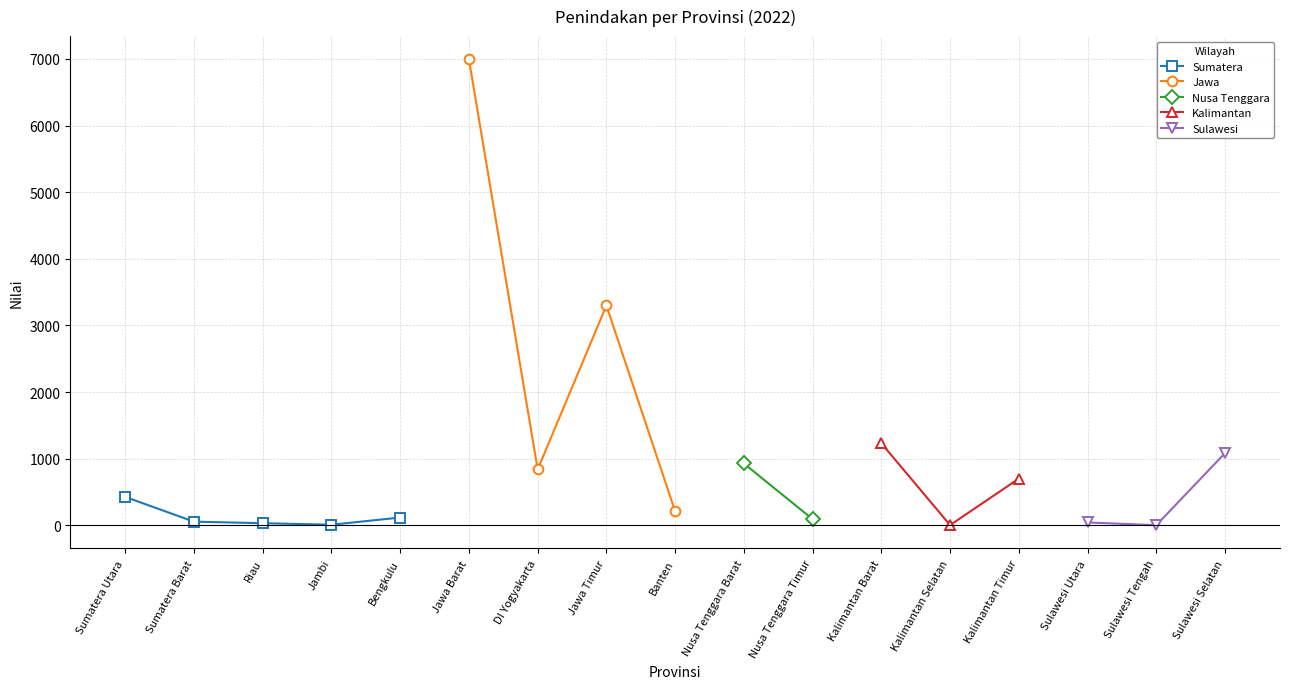

Is this an area chart (filled region under the line)?

No